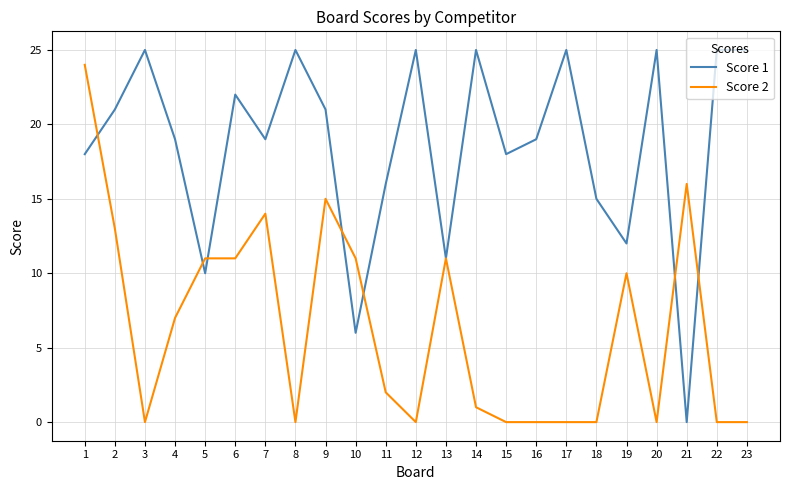

How many lines are shown in the chart?

2